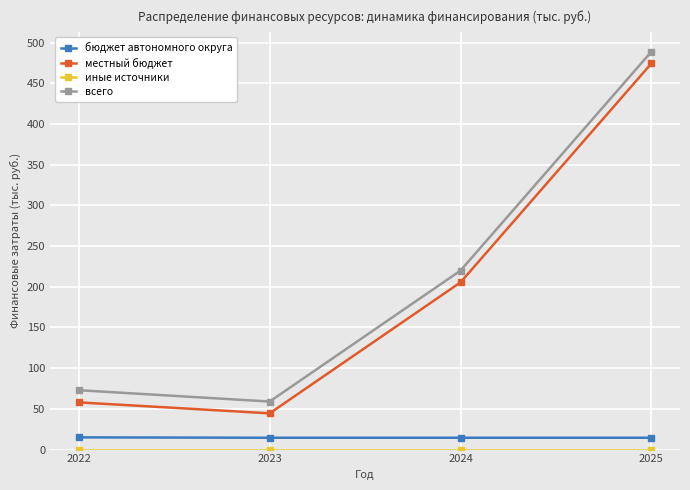

What is the sum of all местный бюджет values?

782.5